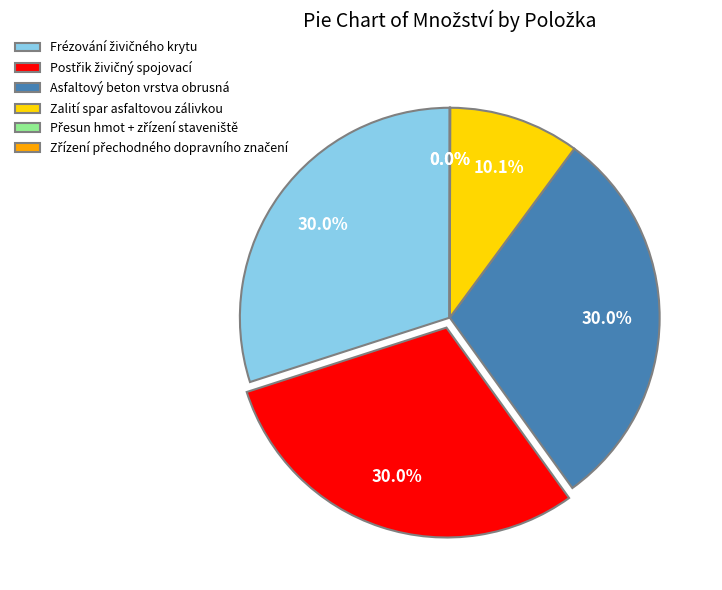

Does any single category account for the majority?

No